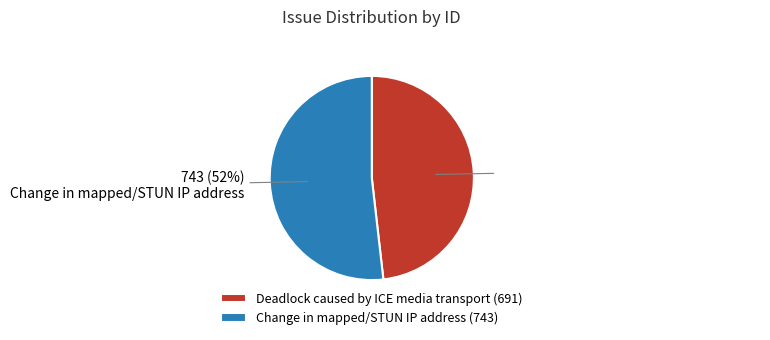

Which slice is the largest?

Change in mapped/STUN IP address